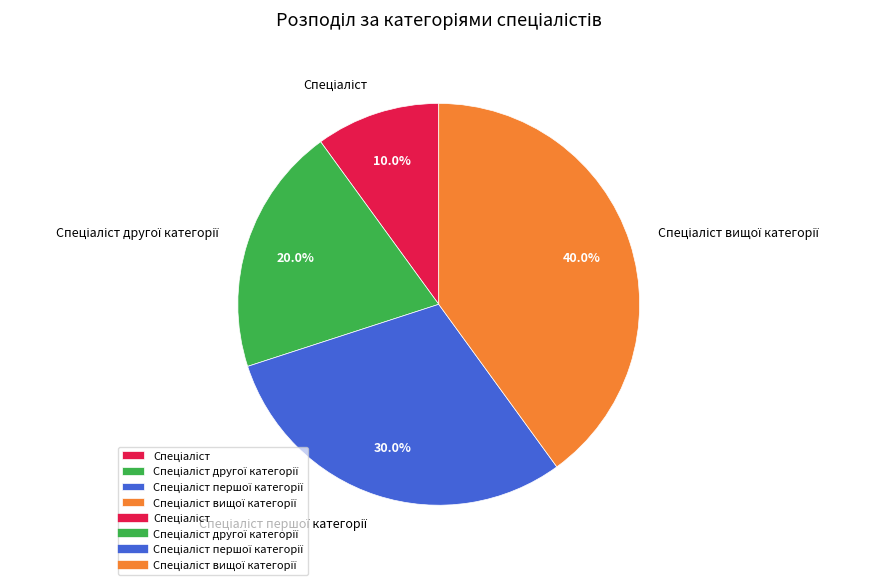

How many segments does this pie chart have?

4